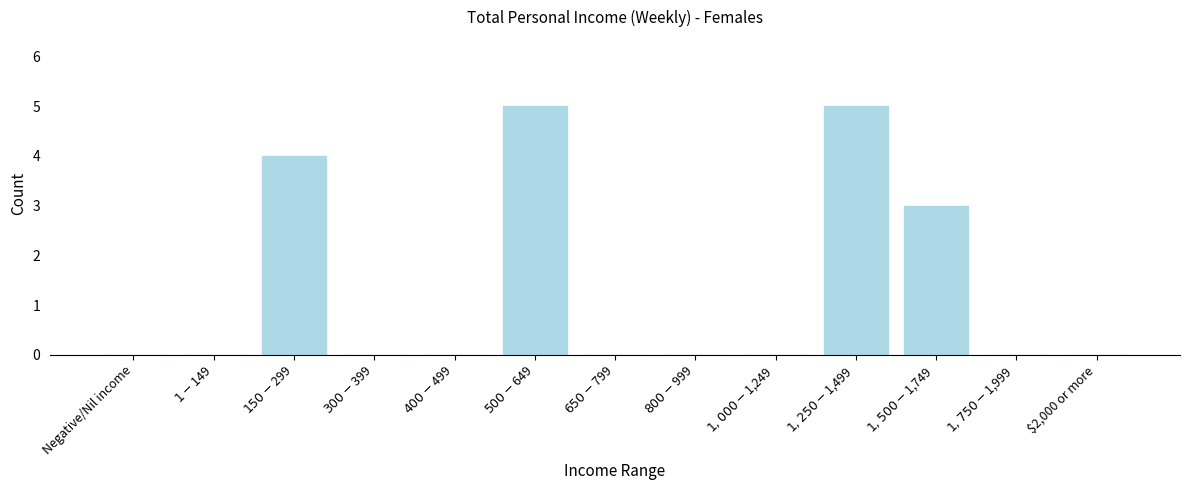

What is the greatest value displayed?

5